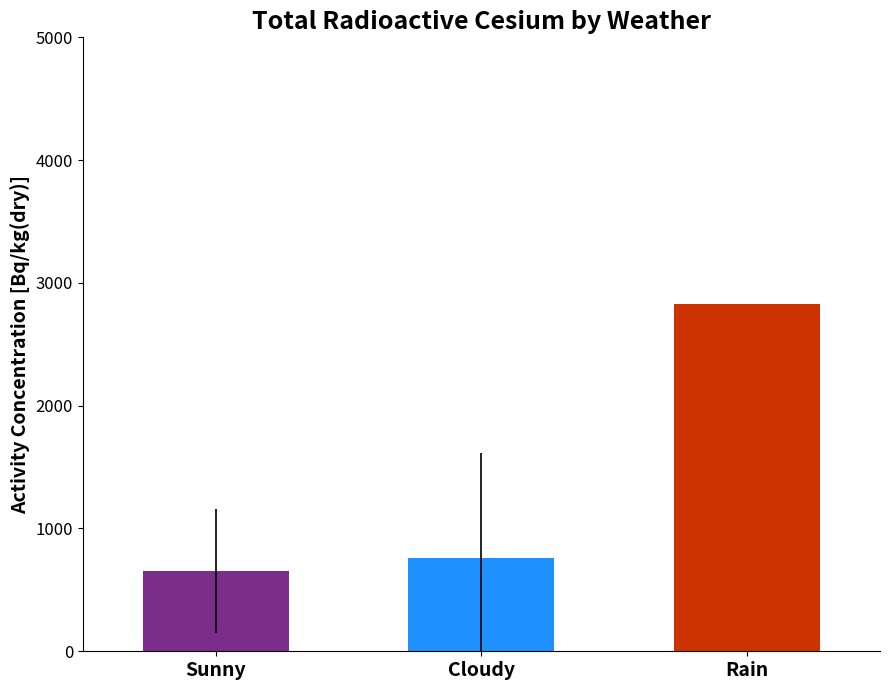

What is the value of the 2nd bar from the left?

763.7